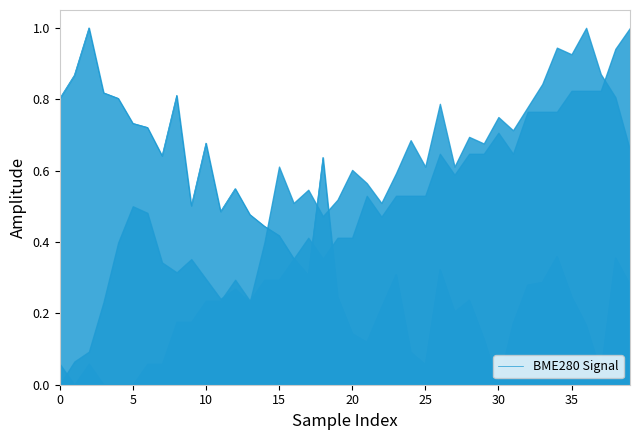

Which category has the lowest value in the BME280 Signal series?

30